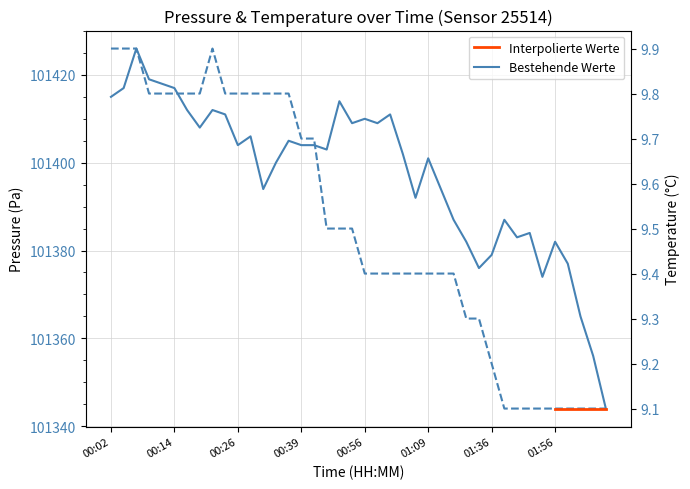

Reading left to right, transcribe all the data shown in this chart.

pressure: 00:02=101415.0	00:04=101417.0	00:07=101426.0	00:09=101419.0	00:12=101418.0	00:14=101417.0	00:17=101412.0	00:19=101408.0	00:21=101412.0	00:24=101411.0	00:26=101404.0	00:29=101406.0	00:31=101394.0	00:34=101400.0	00:36=101405.0	00:39=101404.0	00:41=101404.0	00:49=101403.0	00:51=101414.0	00:54=101409.0	00:56=101410.0	00:59=101409.0	01:01=101411.0	01:04=101402.0	01:06=101392.0	01:09=101401.0	01:11=101394.0	01:14=101387.0	01:16=101382.0	01:33=101376.0	01:36=101379.0	01:45=101387.0	01:47=101383.0	01:50=101384.0	01:53=101374.0	01:56=101382.0	01:58=101377.0	02:01=101365.0	02:04=101356.0	02:06=101344.0
temperature: 00:02=9.9	00:04=9.9	00:07=9.9	00:09=9.8	00:12=9.8	00:14=9.8	00:17=9.8	00:19=9.8	00:21=9.9	00:24=9.8	00:26=9.8	00:29=9.8	00:31=9.8	00:34=9.8	00:36=9.8	00:39=9.7	00:41=9.7	00:49=9.5	00:51=9.5	00:54=9.5	00:56=9.4	00:59=9.4	01:01=9.4	01:04=9.4	01:06=9.4	01:09=9.4	01:11=9.4	01:14=9.4	01:16=9.3	01:33=9.3	01:36=9.2	01:45=9.1	01:47=9.1	01:50=9.1	01:53=9.1	01:56=9.1	01:58=9.1	02:01=9.1	02:04=9.1	02:06=9.1